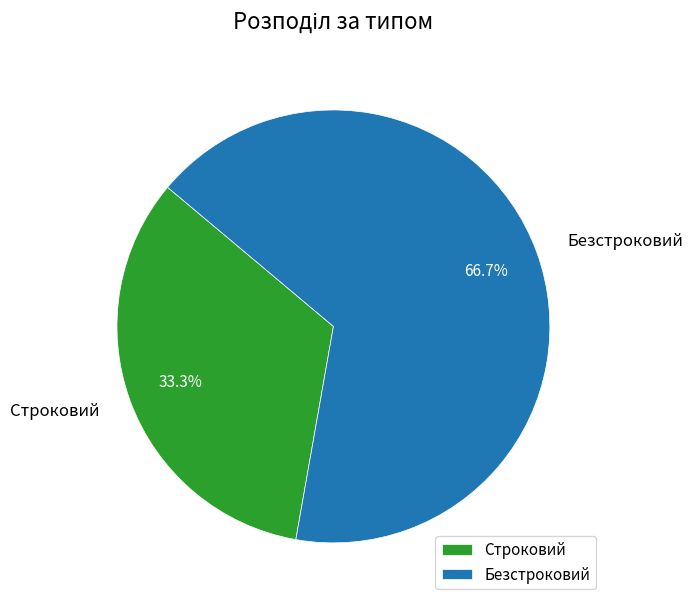

Which slice represents more than half of the pie?

Безстроковий